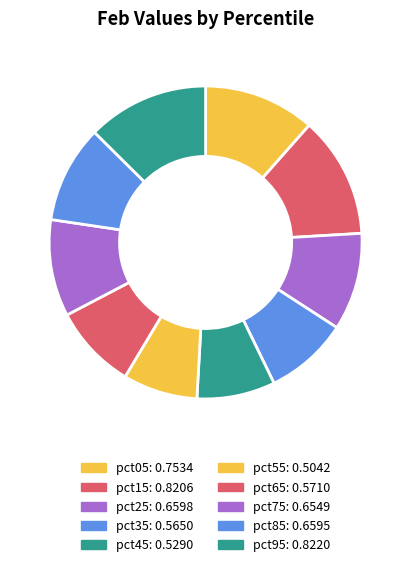

How many segments does this pie chart have?

10